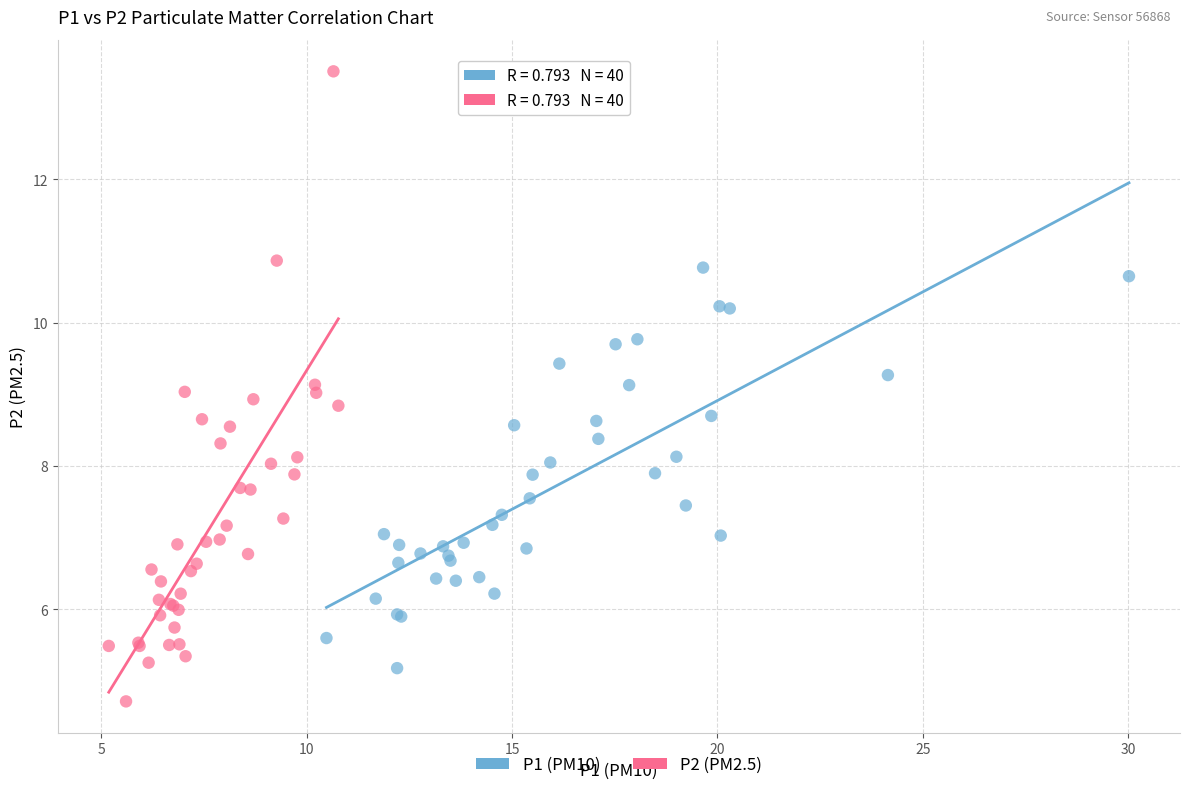

Which series contains the lowest Y value?

P2 (PM2.5)